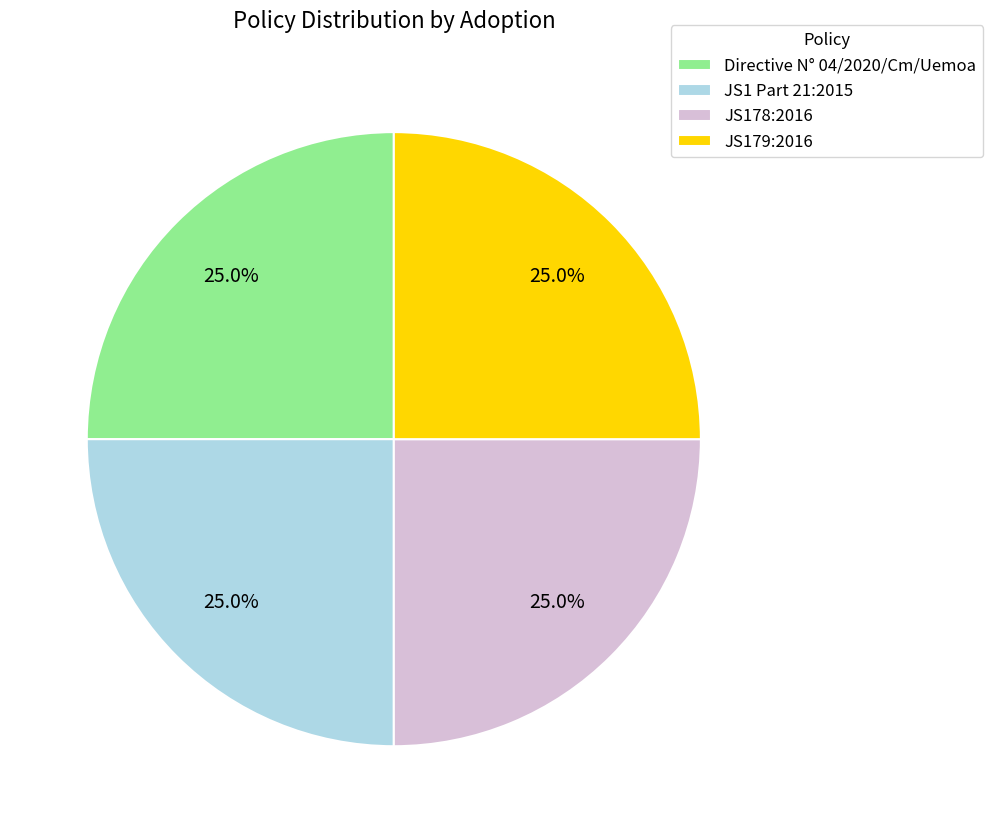

Count the number of slices in the pie.

4